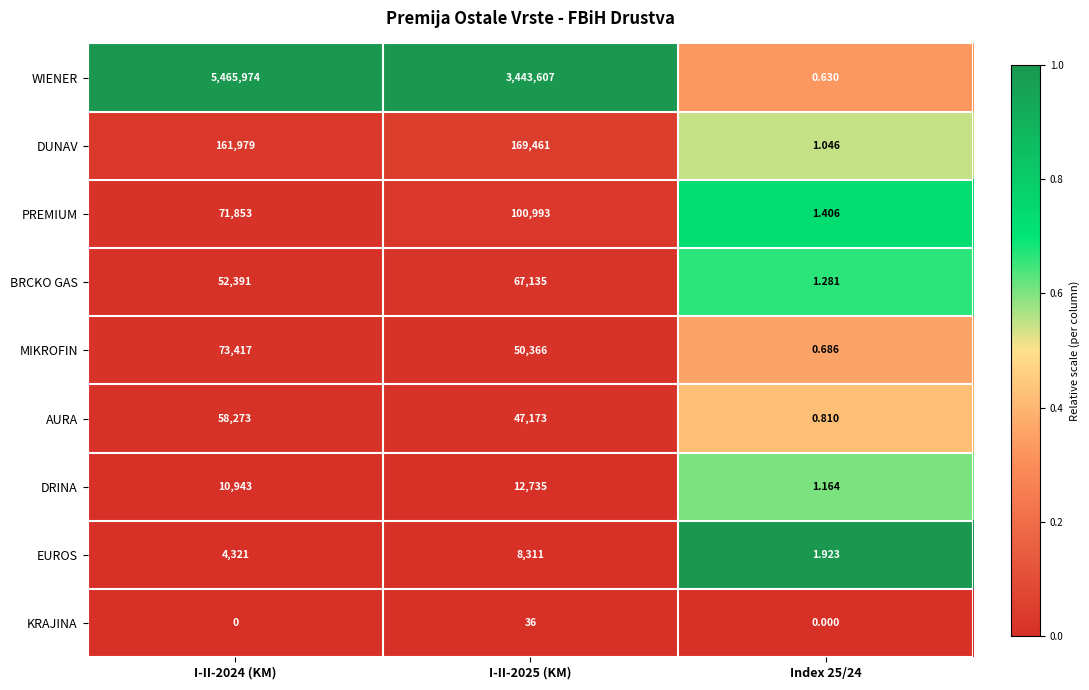

Which series changed the most between I-II-2024 (KM) and Index 25/24?

WIENER